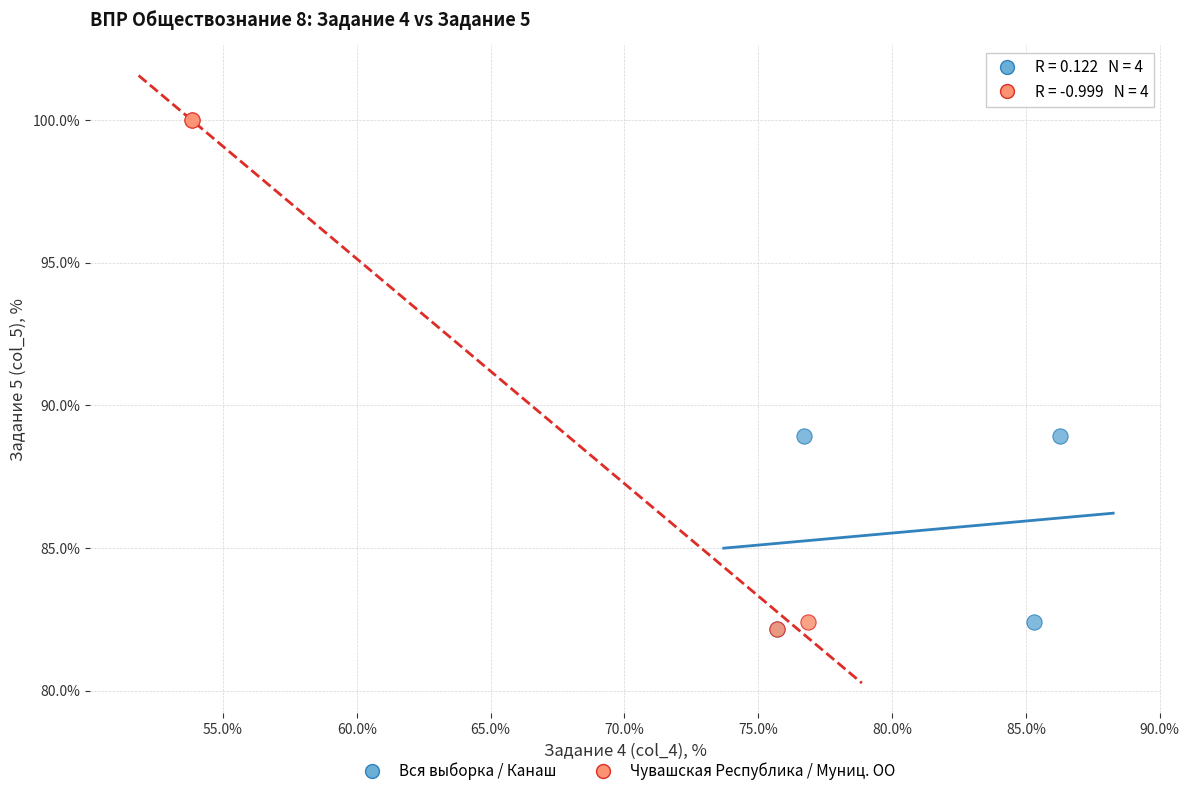

What are all the series names shown in the legend?

Вся выборка / Канаш, Чувашская Республика / Муниц. ОО